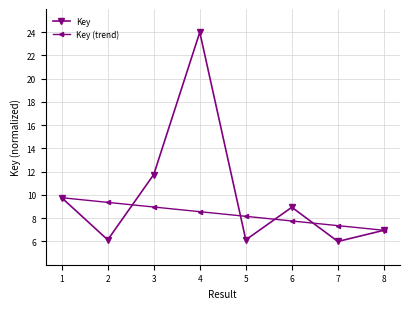

Does the chart have visible grid lines?

Yes